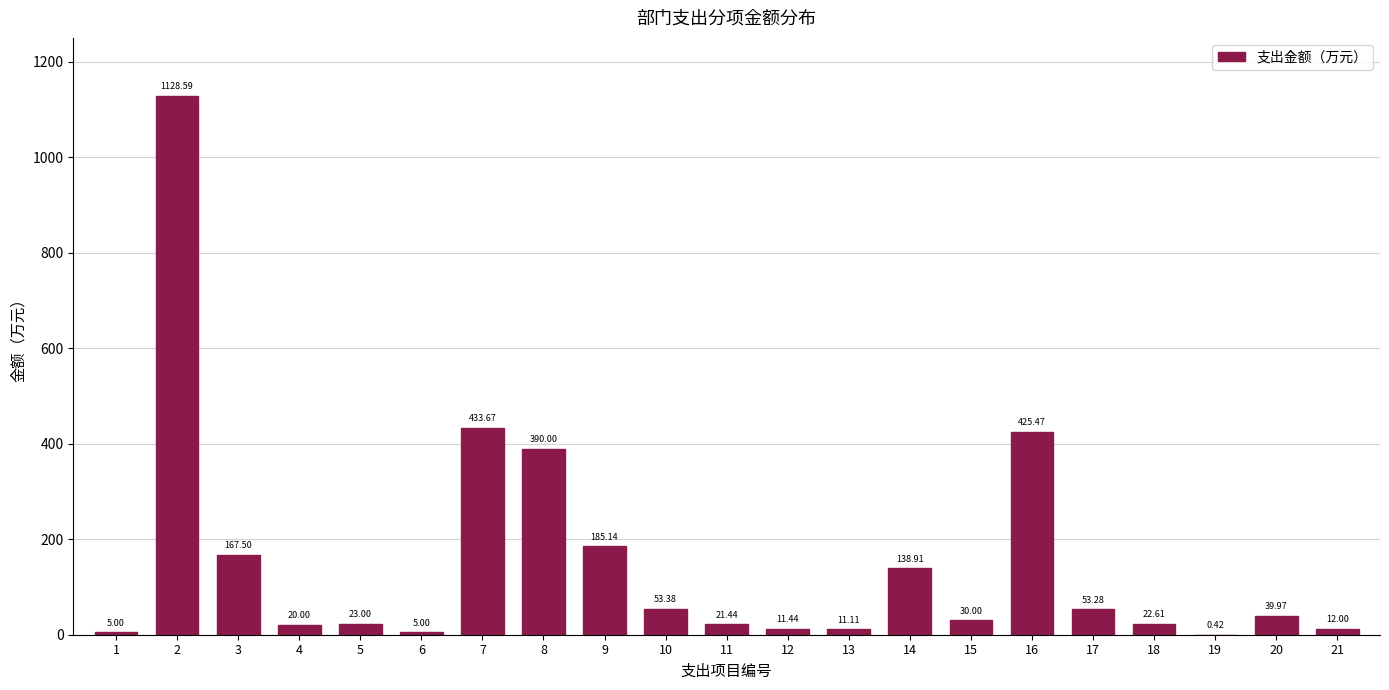

What is the sum of all values?

3177.9